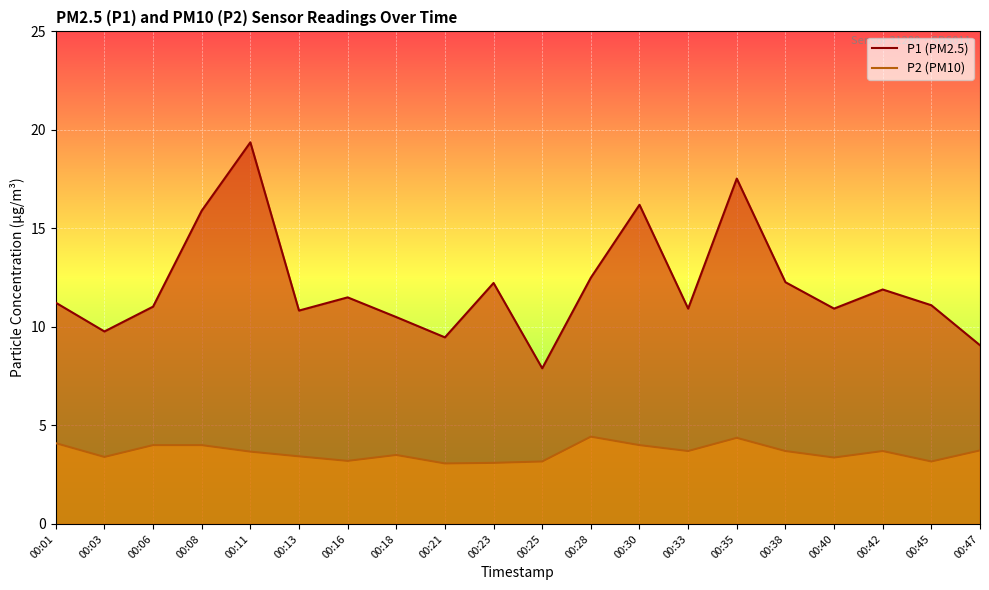

At which label does P1 (PM2.5) reach its minimum?

00:25